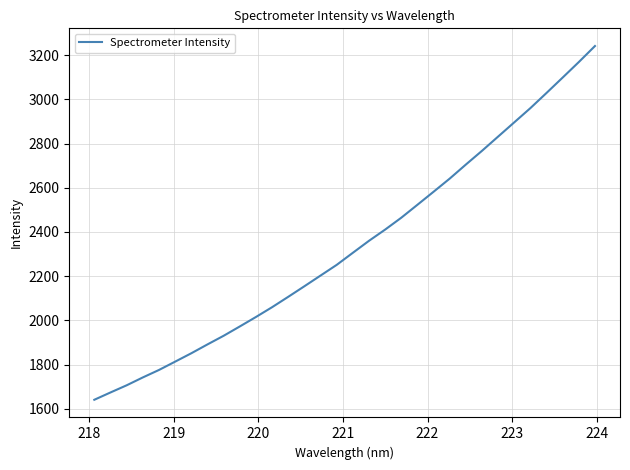

What is the average value?

2336.7